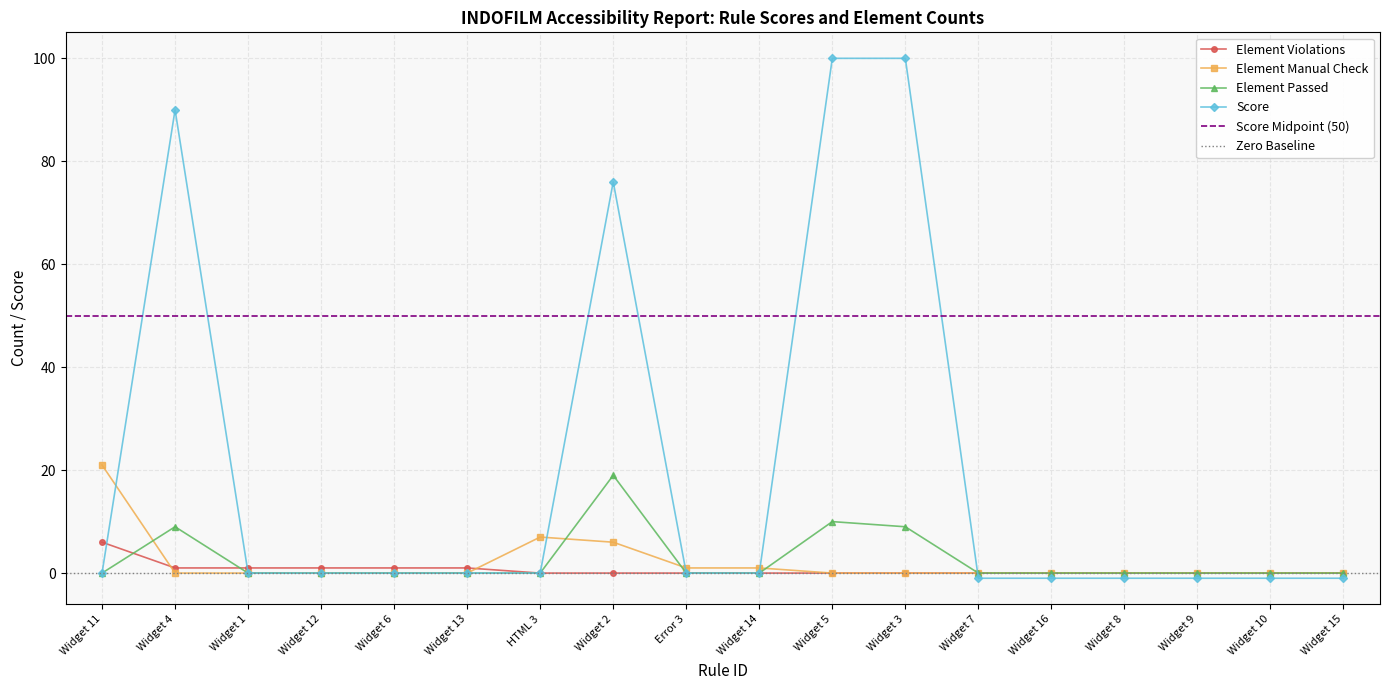

Reading left to right, transcribe all the data shown in this chart.

Element Violations: Widget 11=6	Widget 4=1	Widget 1=1	Widget 12=1	Widget 6=1	Widget 13=1	HTML 3=0	Widget 2=0	Error 3=0	Widget 14=0	Widget 5=0	Widget 3=0	Widget 7=0	Widget 16=0	Widget 8=0	Widget 9=0	Widget 10=0	Widget 15=0
Element Manual Check: Widget 11=21	Widget 4=0	Widget 1=0	Widget 12=0	Widget 6=0	Widget 13=0	HTML 3=7	Widget 2=6	Error 3=1	Widget 14=1	Widget 5=0	Widget 3=0	Widget 7=0	Widget 16=0	Widget 8=0	Widget 9=0	Widget 10=0	Widget 15=0
Element Passed: Widget 11=0	Widget 4=9	Widget 1=0	Widget 12=0	Widget 6=0	Widget 13=0	HTML 3=0	Widget 2=19	Error 3=0	Widget 14=0	Widget 5=10	Widget 3=9	Widget 7=0	Widget 16=0	Widget 8=0	Widget 9=0	Widget 10=0	Widget 15=0
Score: Widget 11=0	Widget 4=90	Widget 1=0	Widget 12=0	Widget 6=0	Widget 13=0	HTML 3=0	Widget 2=76	Error 3=0	Widget 14=0	Widget 5=100	Widget 3=100	Widget 7=-1	Widget 16=-1	Widget 8=-1	Widget 9=-1	Widget 10=-1	Widget 15=-1